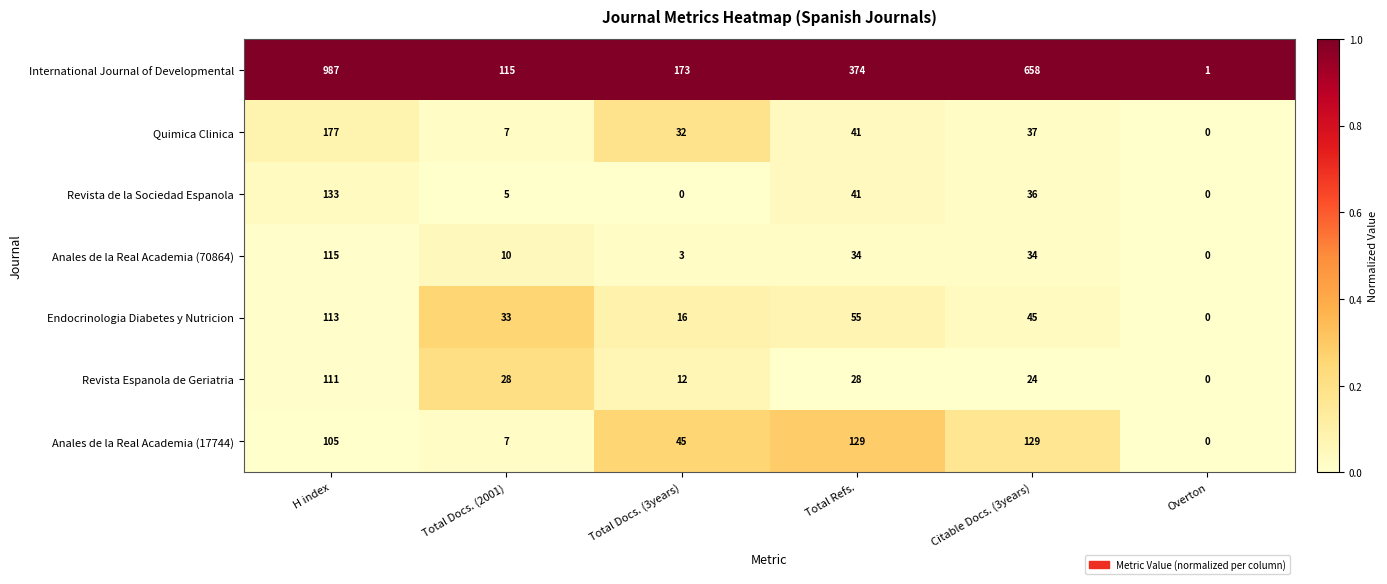

Where does the Revista Espanola de Geriatria series first go above 28?

H index